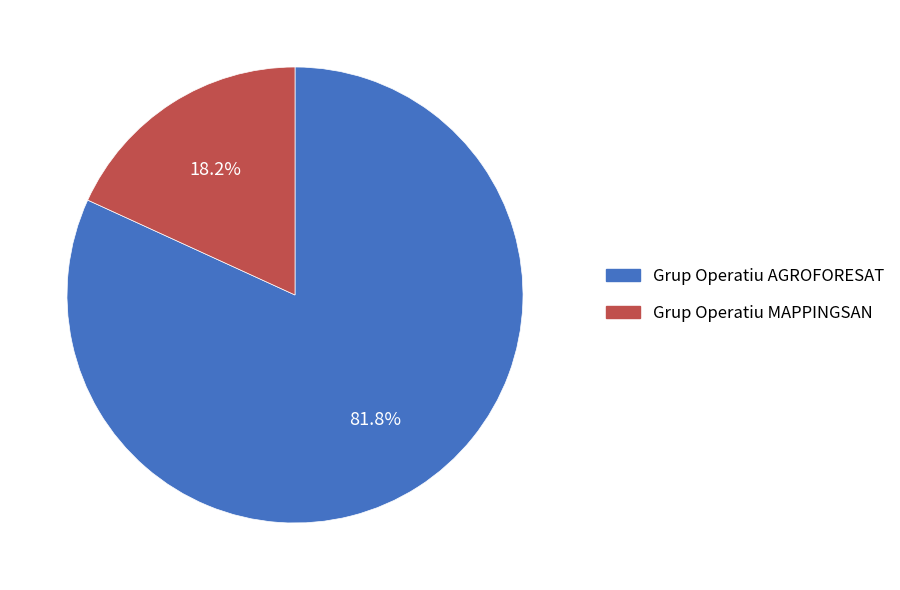

True or false: Grup Operatiu AGROFORESAT accounts for 74% of the total.

False